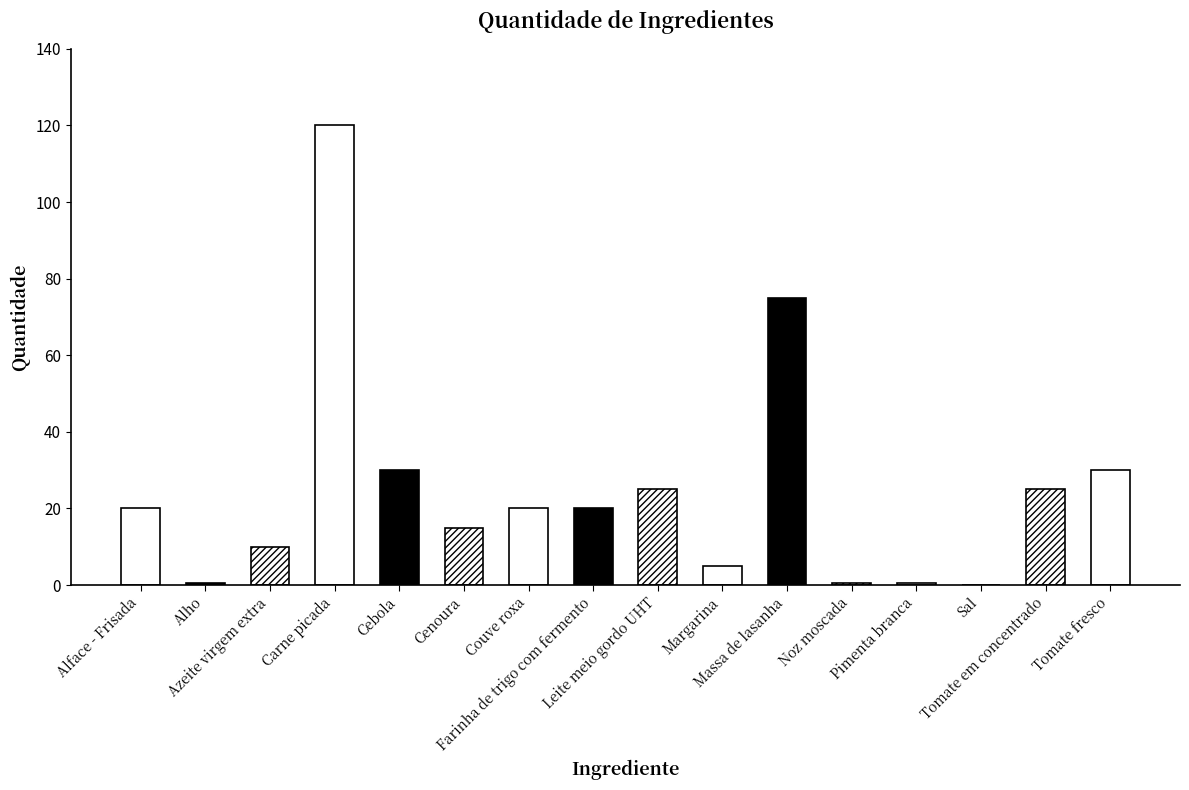

The value at Cenoura is 20.0. True or false?

False